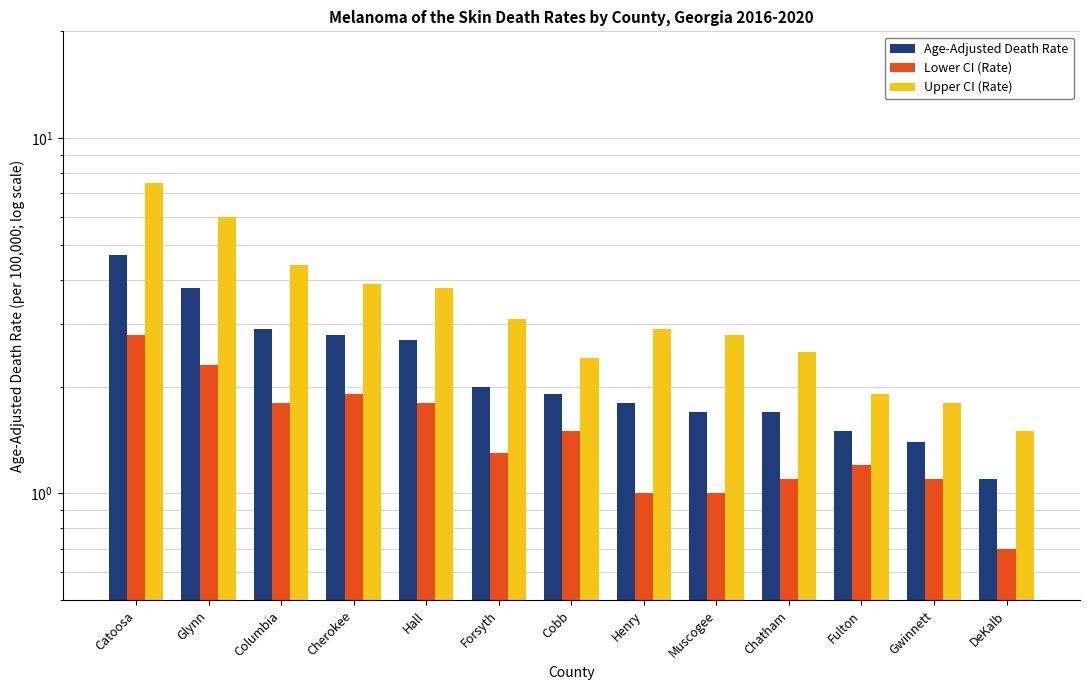

What is the smallest value displayed?

0.7